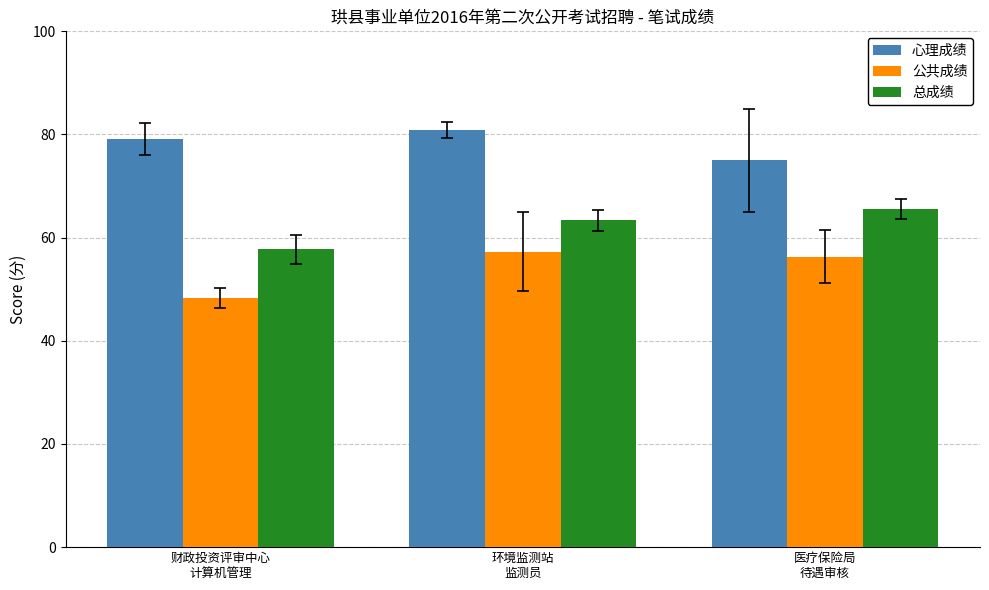

Rank the categories by 总成绩 value from highest to lowest.

医疗保险局
待遇审核, 环境监测站
监测员, 财政投资评审中心
计算机管理